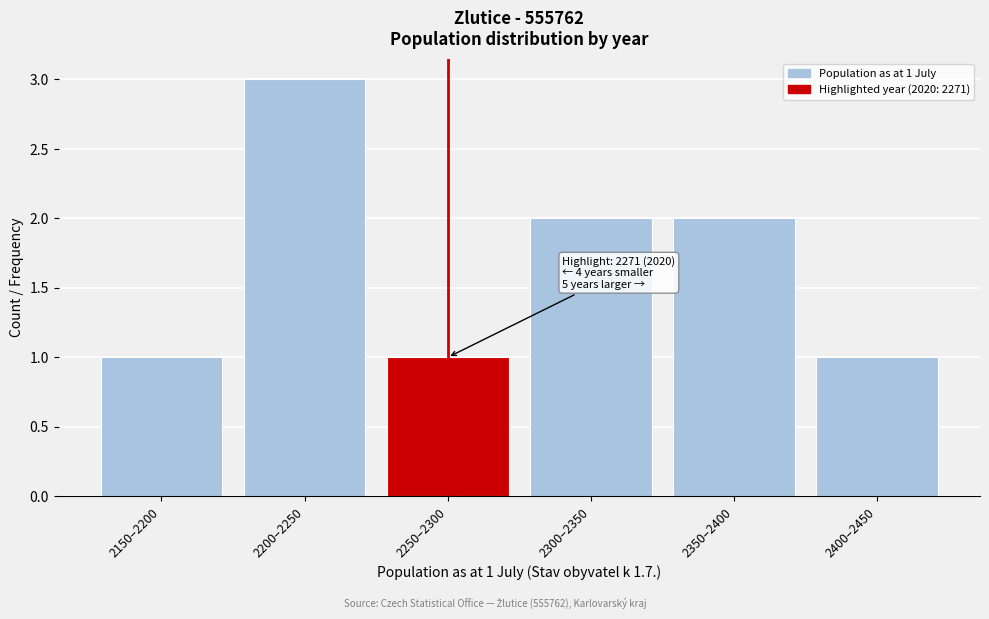

Reading right to left, extract all data points from this chart.

2400–2450=1	2350–2400=2	2300–2350=2	2250–2300=1	2200–2250=3	2150–2200=1